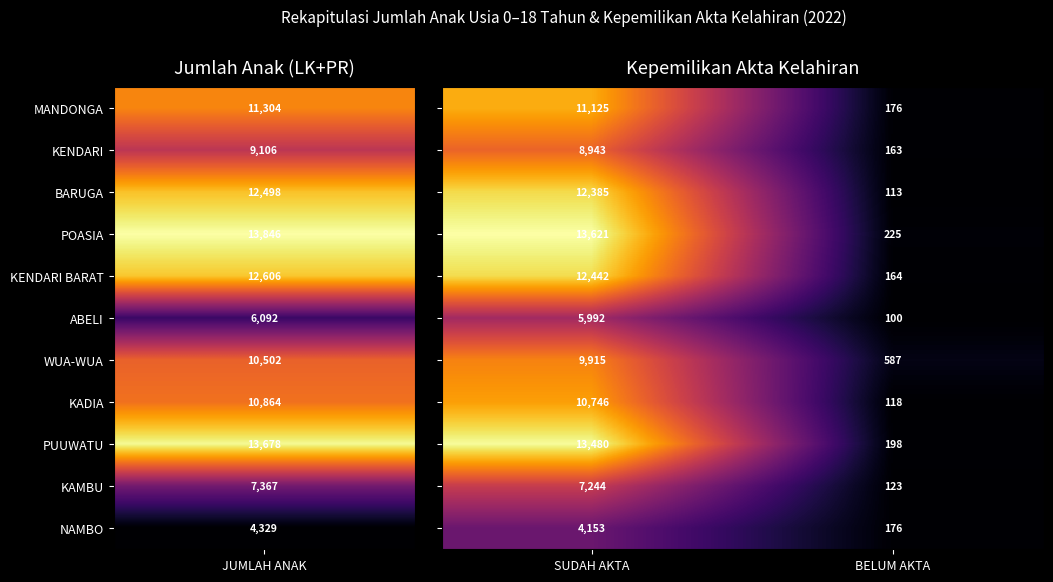

At which category is the sum across all series the highest?

SUDAH AKTA